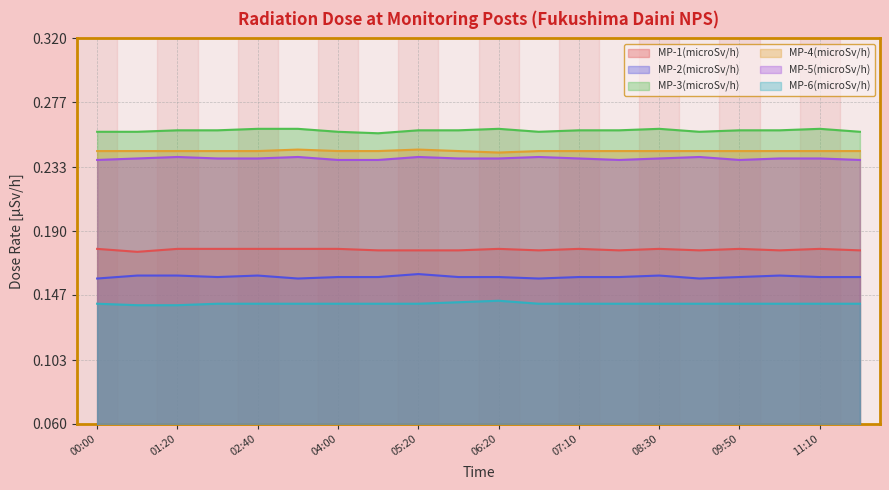

What is the sum of the MP-4(microSv/h) values at 10:30 and 09:50?

0.5